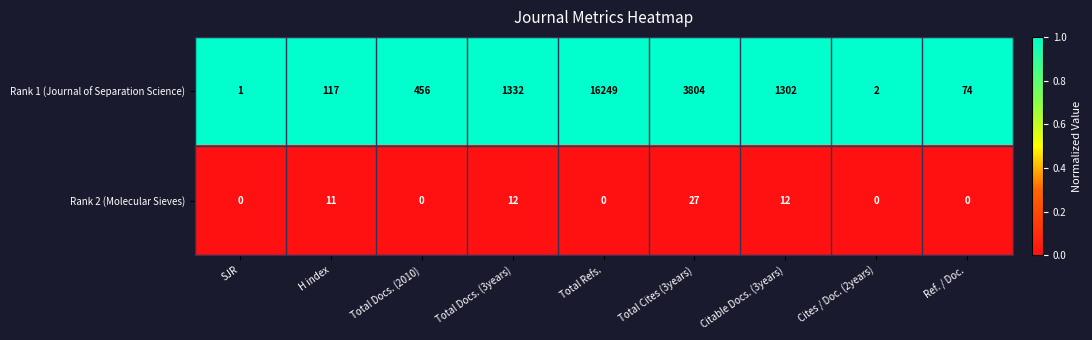

Reading right to left, what are all the values shown in this chart?

Rank 1 (Journal of Separation Science): Ref. / Doc.=74	Cites / Doc. (2years)=2	Citable Docs. (3years)=1302	Total Cites (3years)=3804	Total Refs.=16249	Total Docs. (3years)=1332	Total Docs. (2010)=456	H index=117	SJR=1
Rank 2 (Molecular Sieves): Ref. / Doc.=0	Cites / Doc. (2years)=0	Citable Docs. (3years)=12	Total Cites (3years)=27	Total Refs.=0	Total Docs. (3years)=12	Total Docs. (2010)=0	H index=11	SJR=0